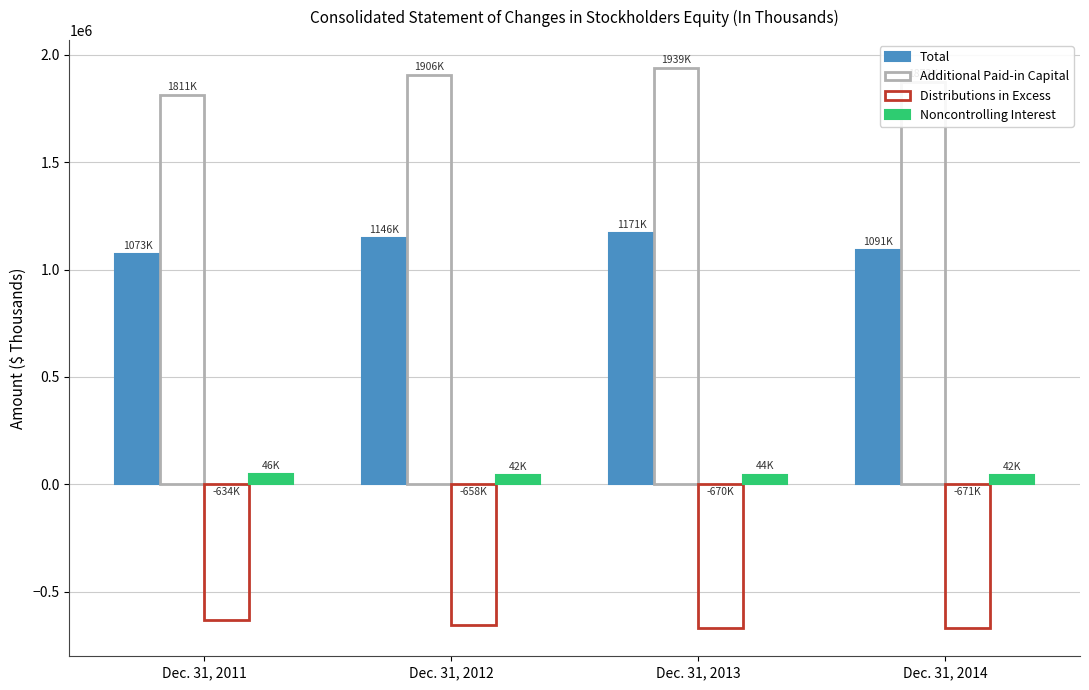

How many distinct data groups are displayed?

4